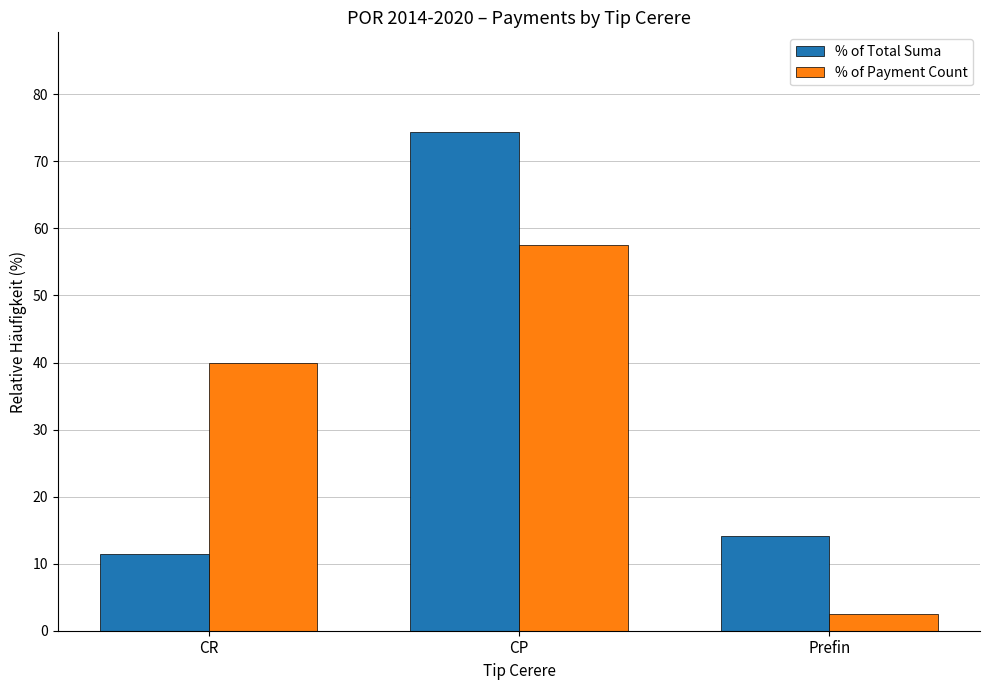

What is the sum of the % of Payment Count values at CP and Prefin?

60.0